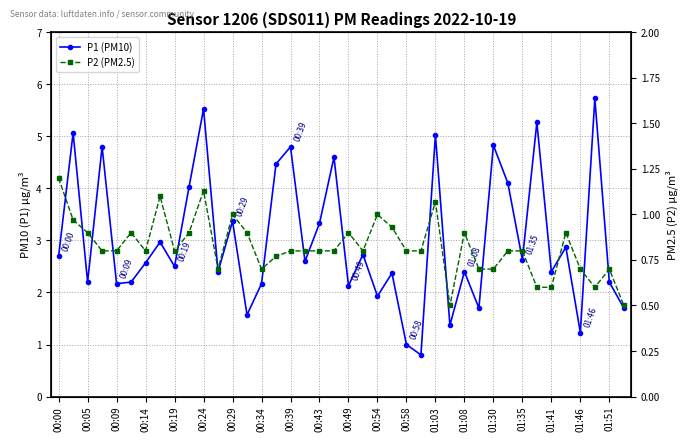

The P1 (PM10) series shows 2.7 at 00:39. True or false?

False